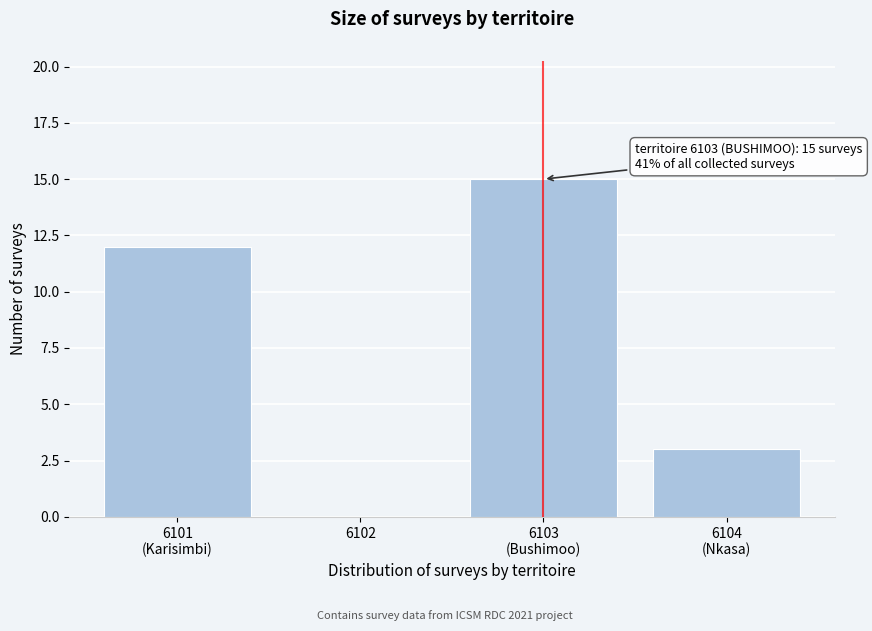

What is the sum of all values?

30